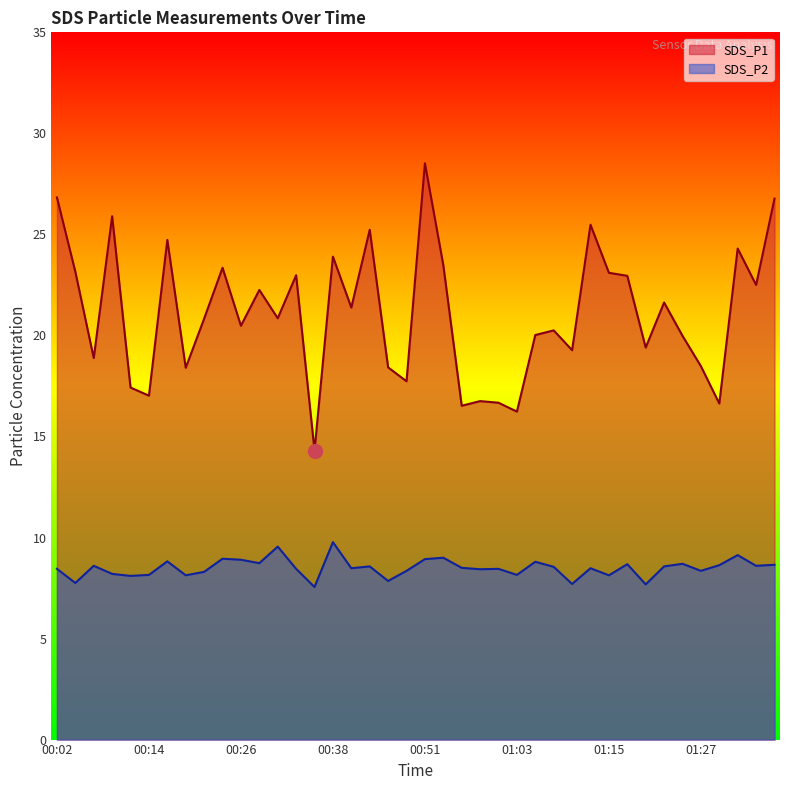

At which category is the sum across all series the highest?

00:51